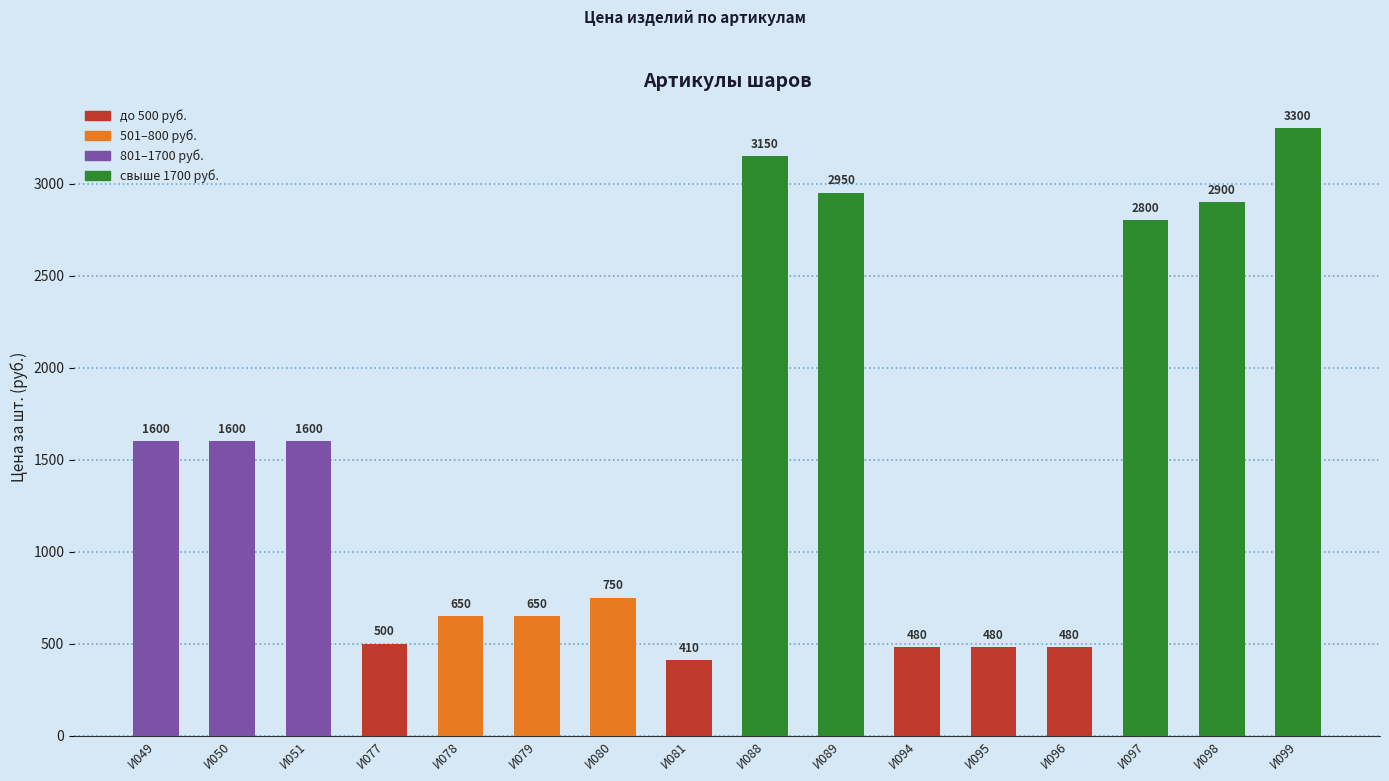

How many values are below 1600?

8